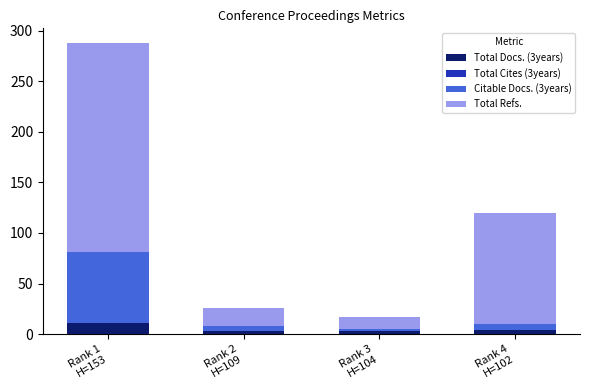

Does the chart contain any negative values?

No